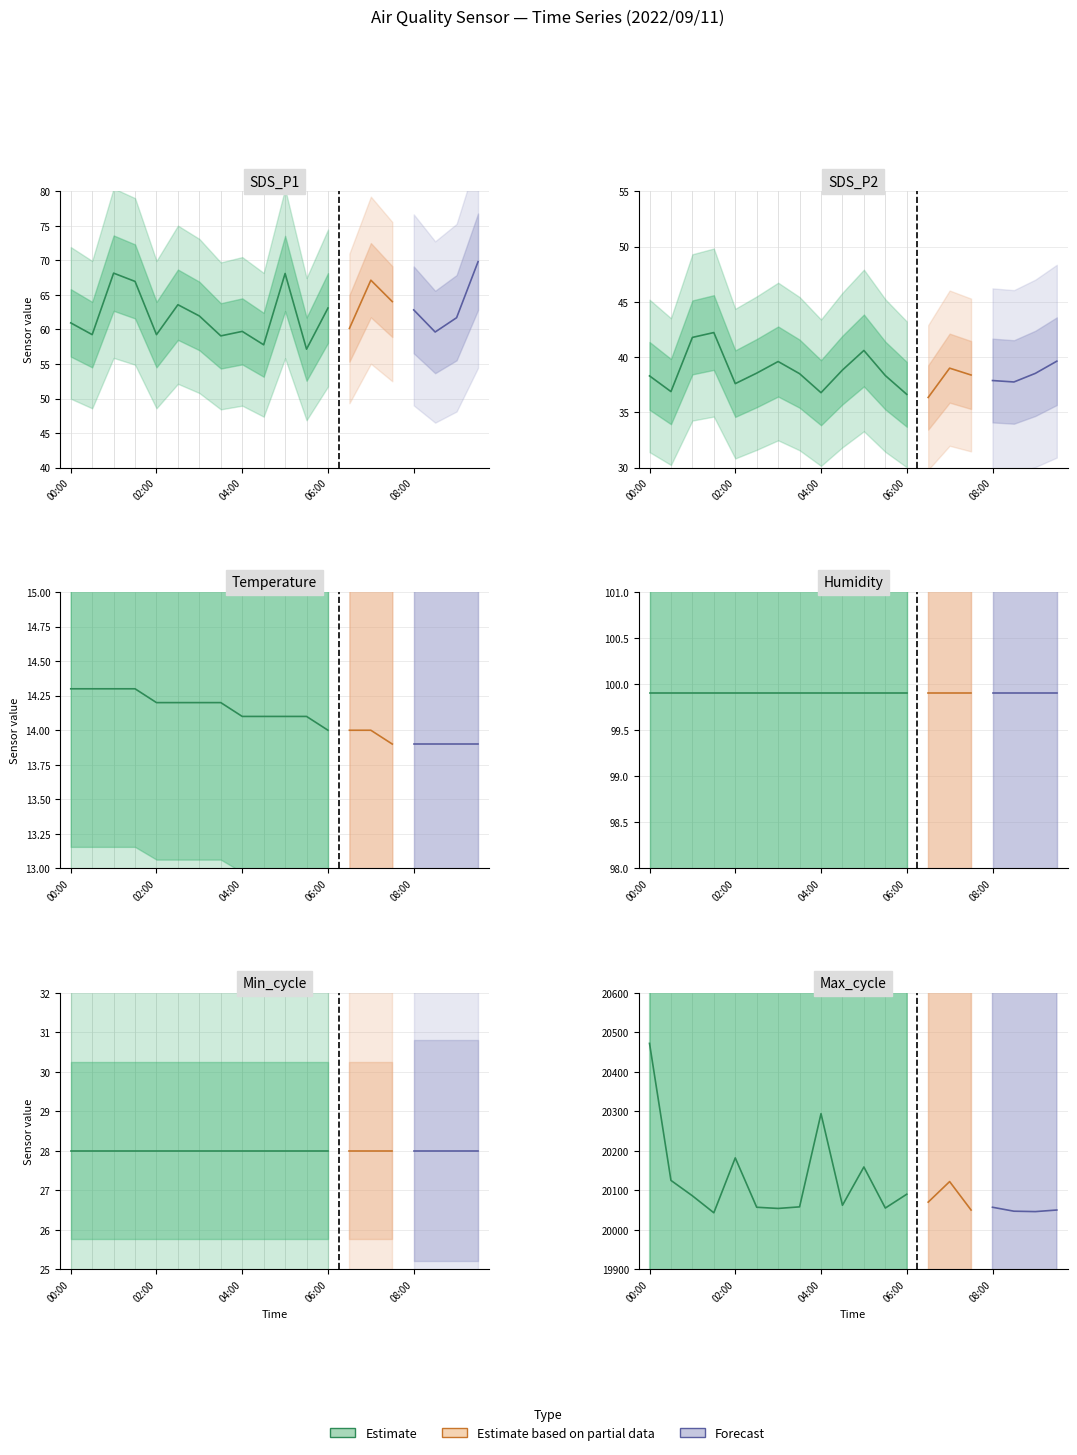

Rank the categories by SDS_P1 value from lowest to highest.

05:30, 04:30, 03:30, 00:30, 02:00, 08:30, 04:00, 06:30, 00:00, 09:00, 03:00, 08:00, 06:00, 02:30, 07:30, 01:30, 07:00, 05:00, 01:00, 09:30